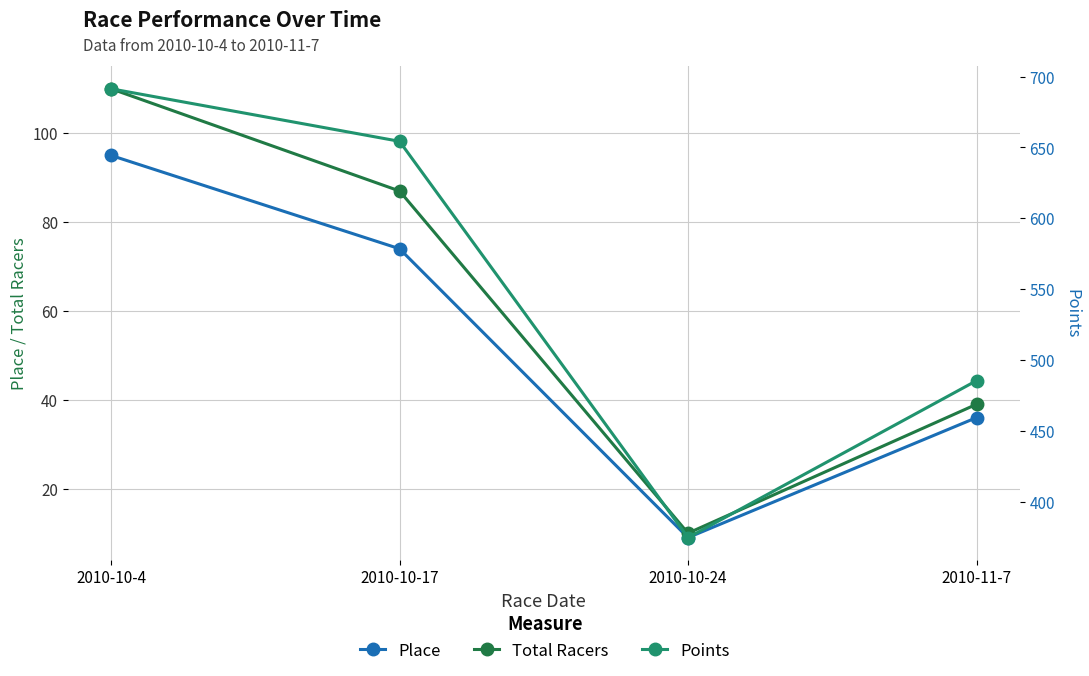

Does the chart have visible grid lines?

Yes